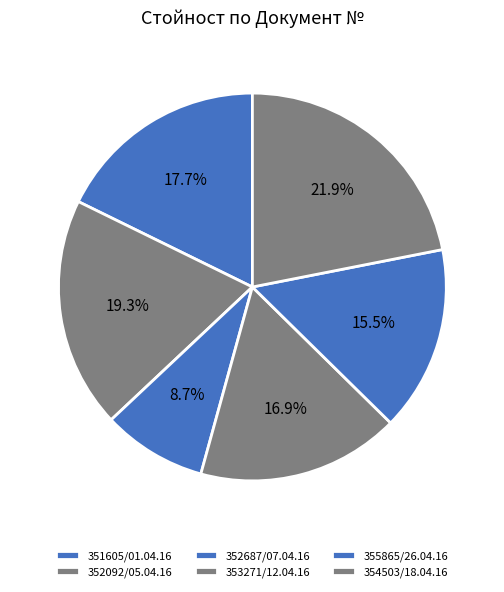

Which category has the biggest portion of the pie?

354503/18.04.16